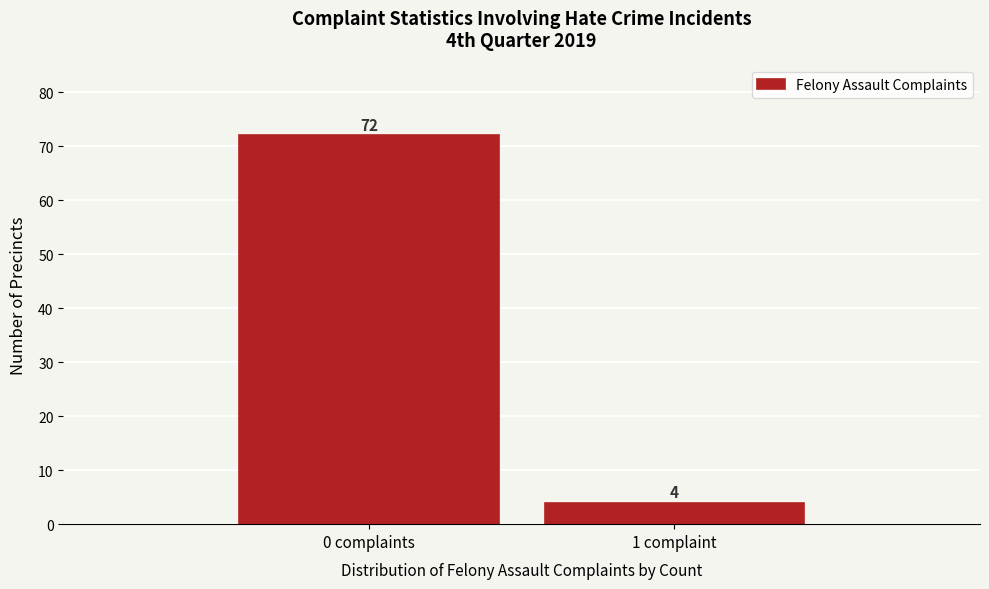

Reading left to right, transcribe all the data shown in this chart.

0 complaints=72	1 complaint=4